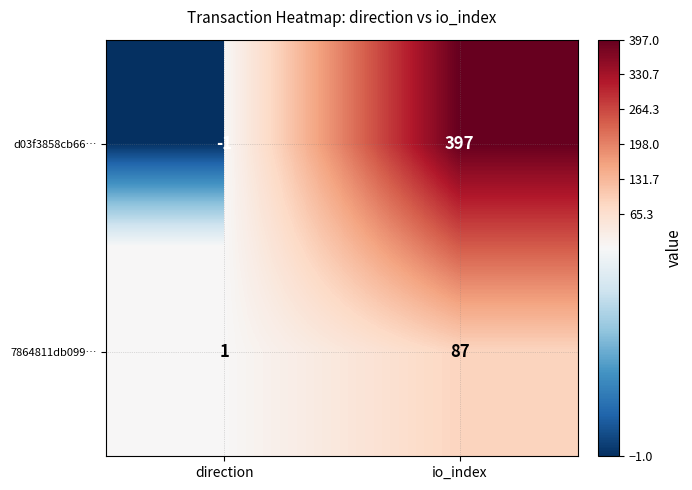

What is the difference between the d03f3858cb66… values at io_index and direction?

398